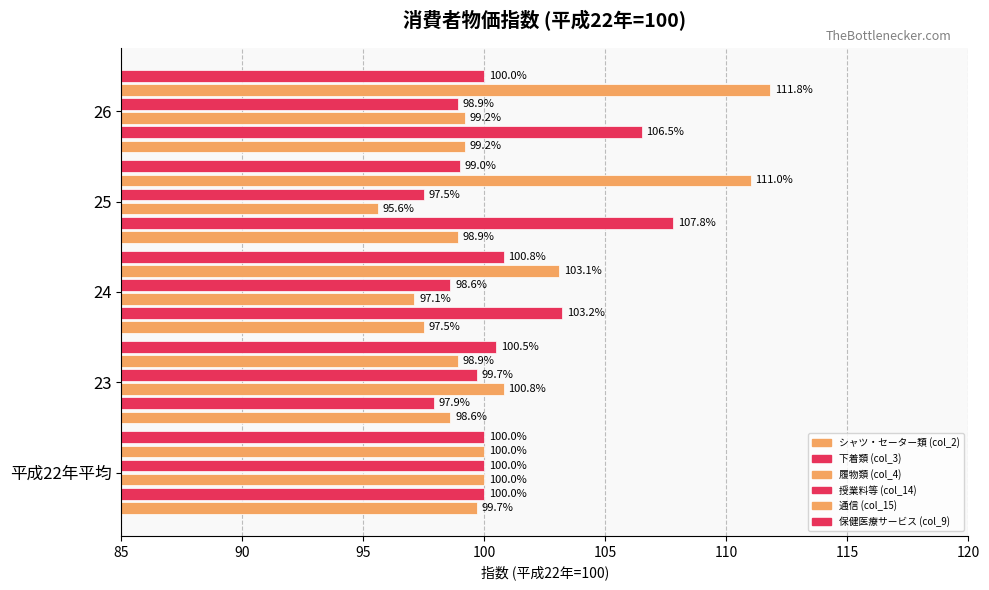

How many categories are shown in the chart?

5